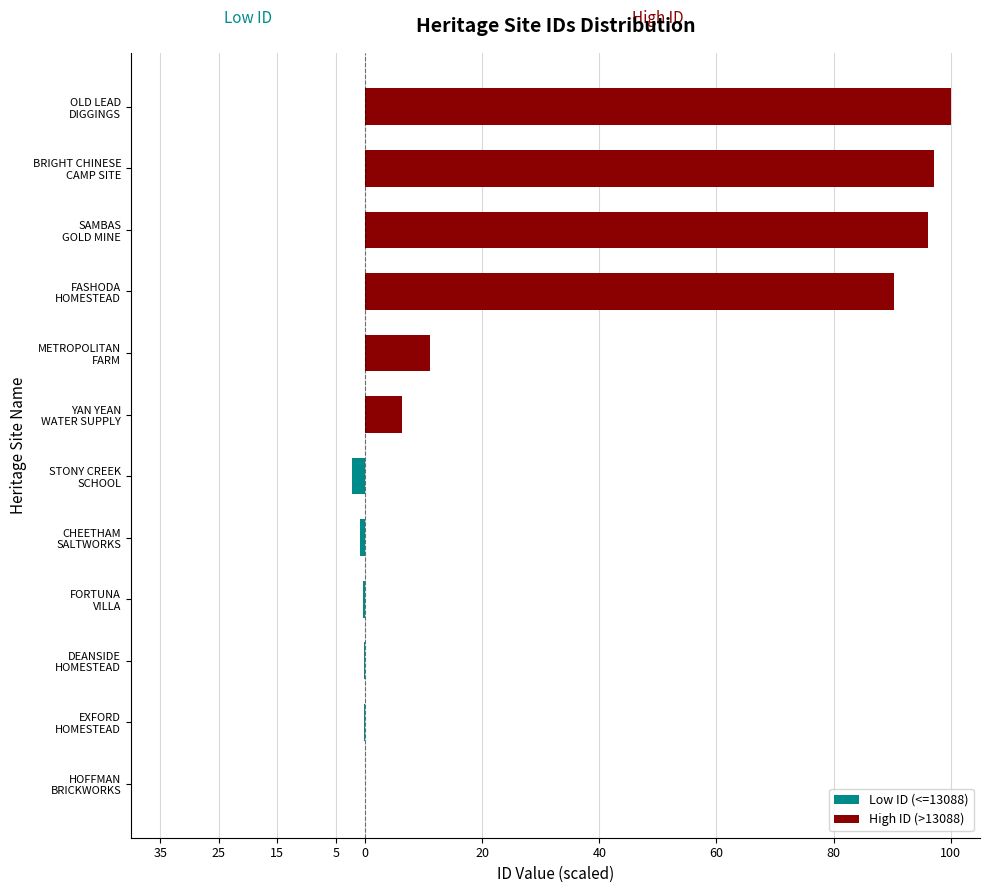

At how many categories does at least one series exceed 45?

4